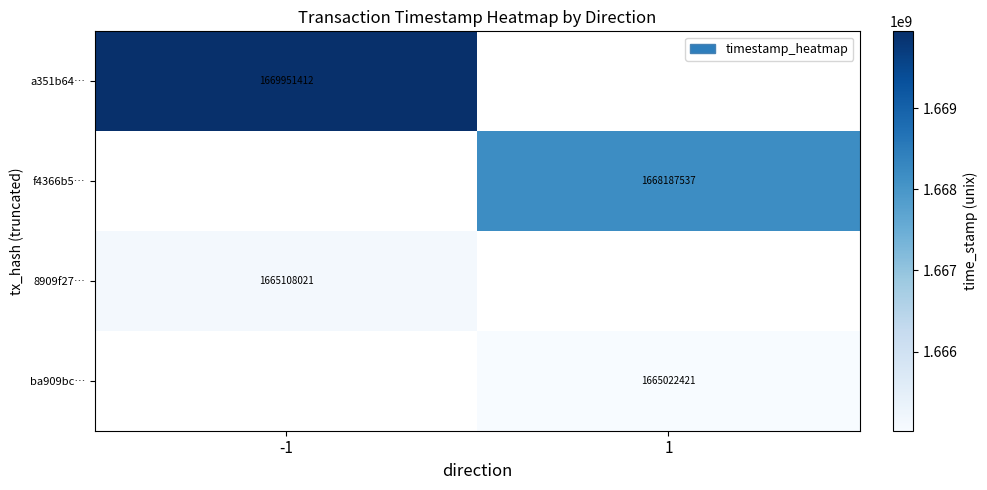

What is the smallest value displayed?

1665022421.0